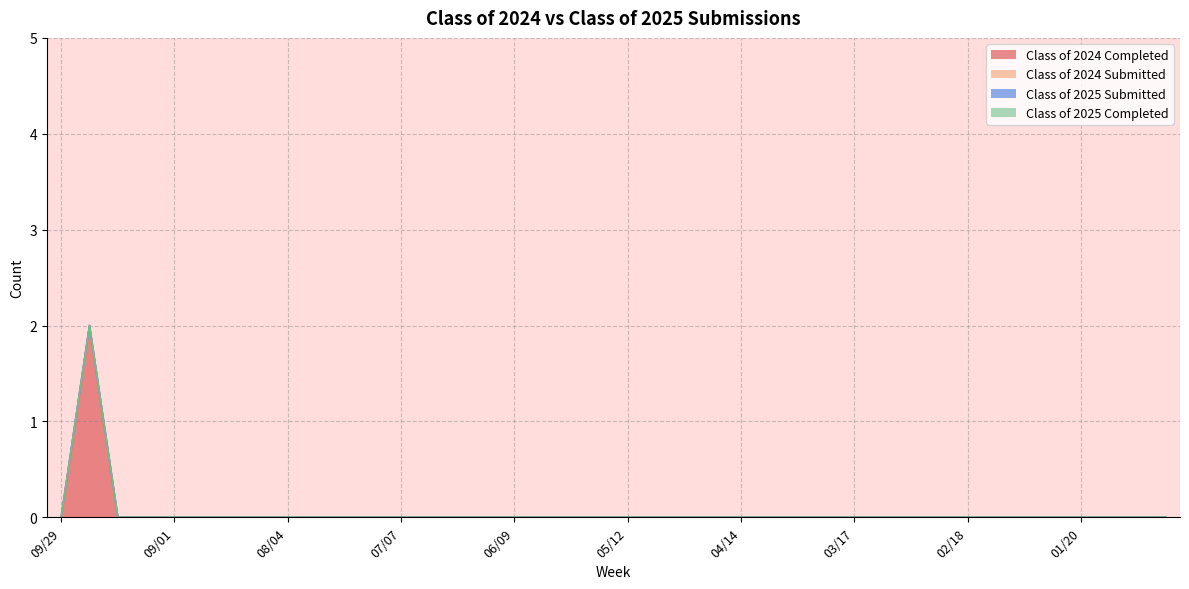

Which label corresponds to the smallest value in the chart?

09/29